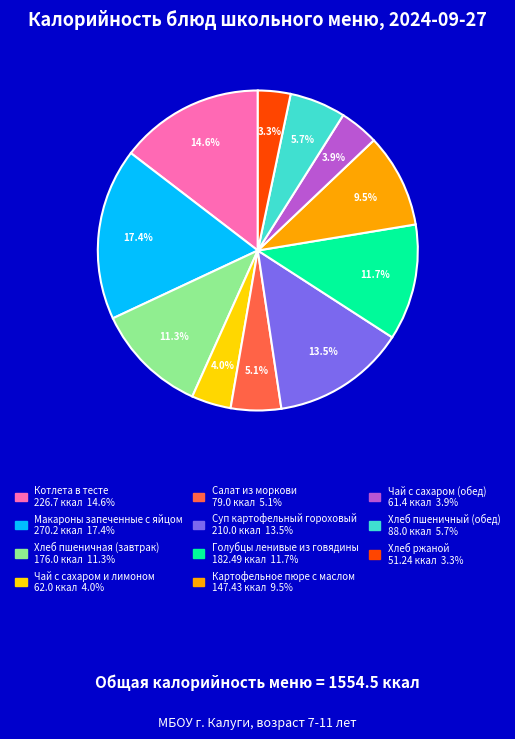

What percentage is the Салат из моркови slice, to the nearest percent?

5%